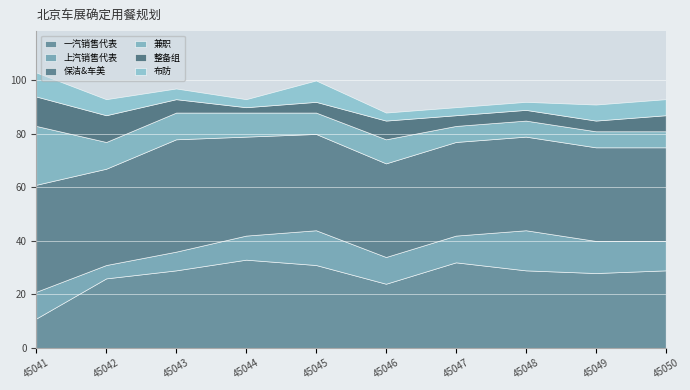

Where is the first local minimum for 整备组?

45044